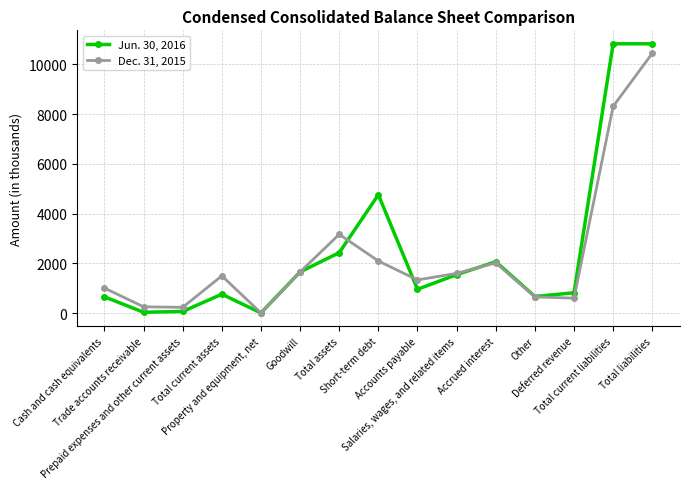

True or false: Jun. 30, 2016 has a value of 10829 at Total current liabilities.

True